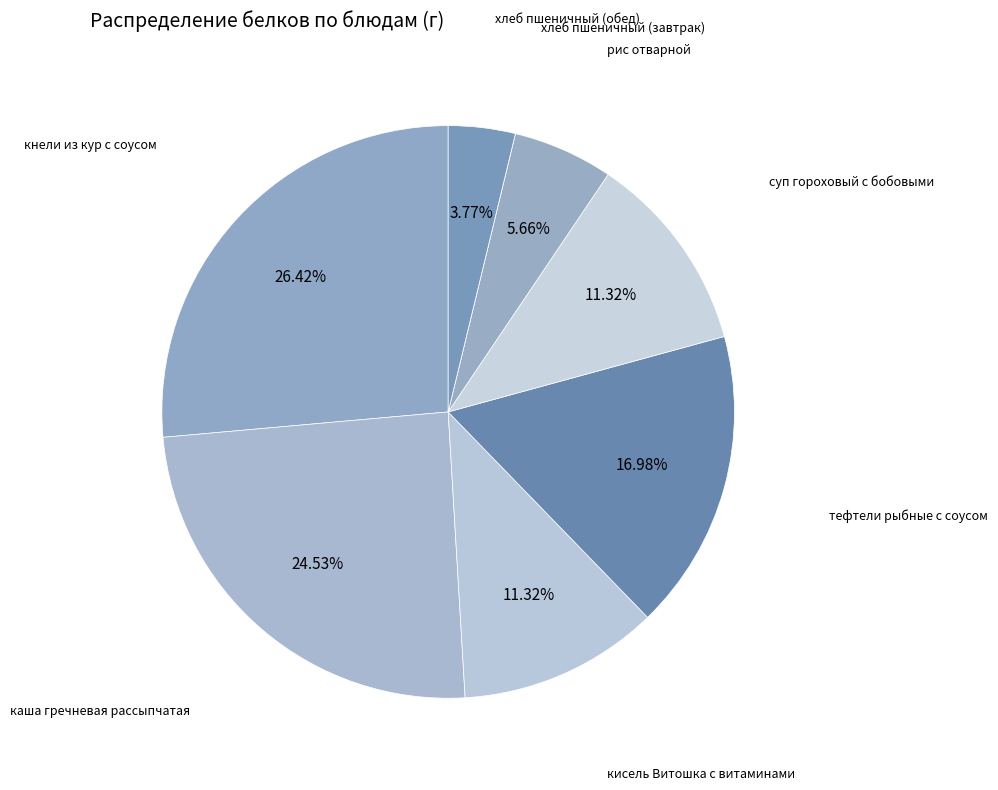

Is the sum of хлеб пшеничный (обед) and рис отварной greater than half?

No